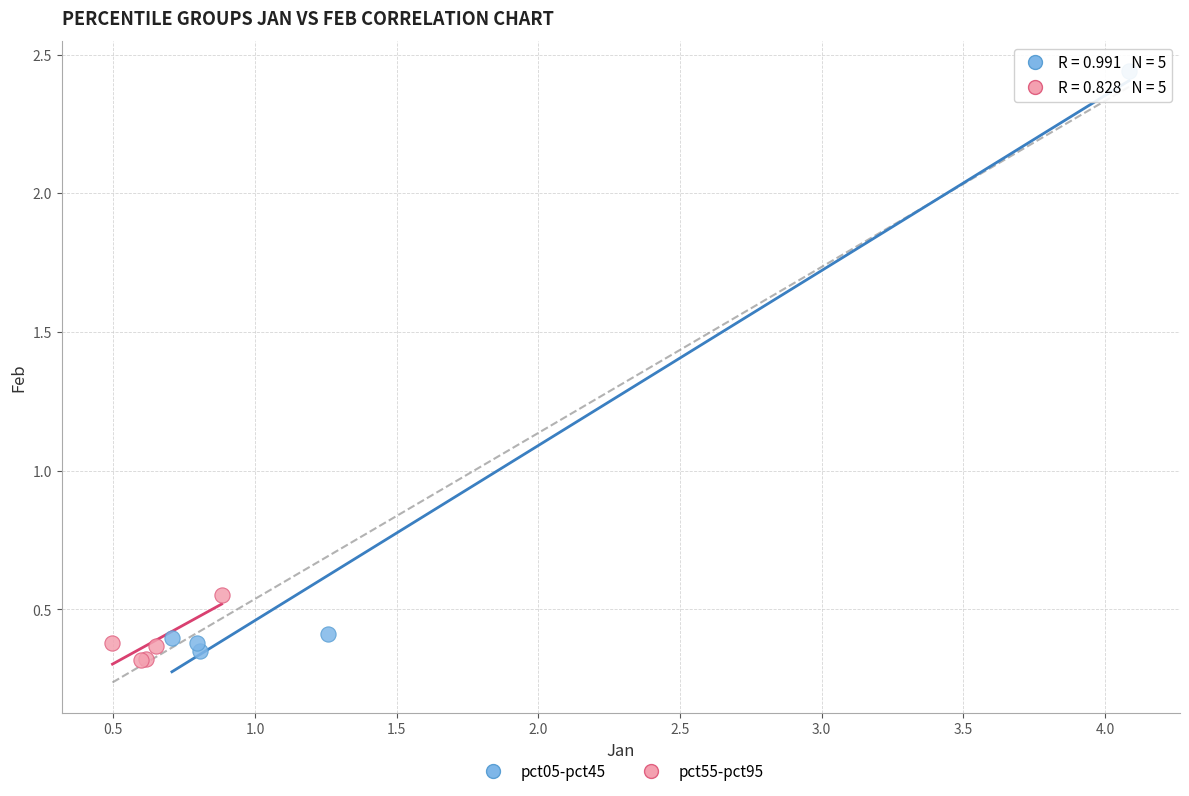

Which series has the largest Y range (max minus min)?

pct05-pct45